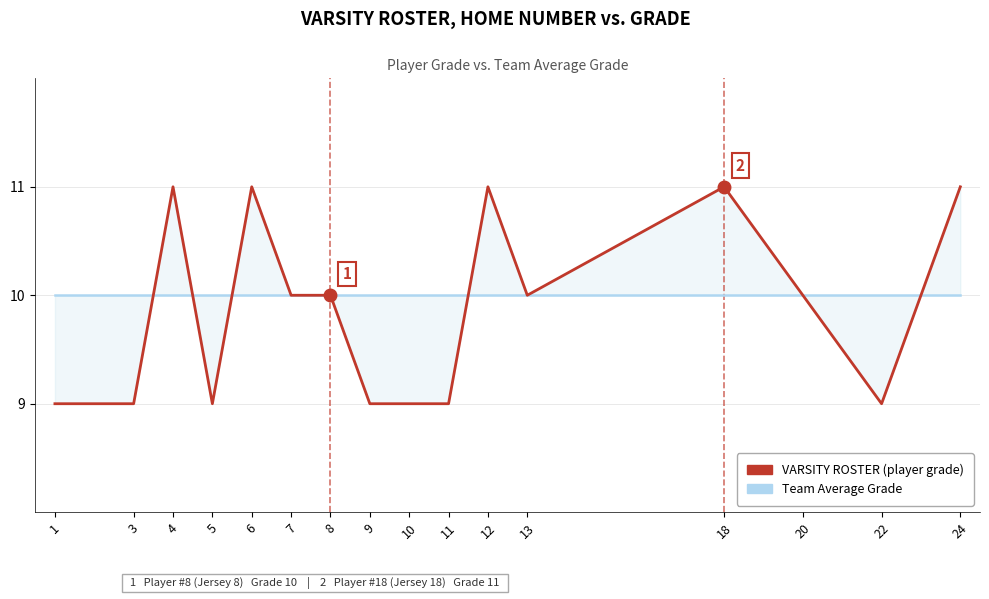

Reading left to right, extract all data points from this chart.

VARSITY ROSTER, HOME NUMBER vs. GRADE (player grade): 1=9	3=9	4=11	5=9	6=11	7=10	8=10	9=9	10=9	11=9	12=11	13=10	18=11	20=10	22=9	24=11
Average Grade: Varsity Team: 1=10	3=10	4=10	5=10	6=10	7=10	8=10	9=10	10=10	11=10	12=10	13=10	18=10	20=10	22=10	24=10